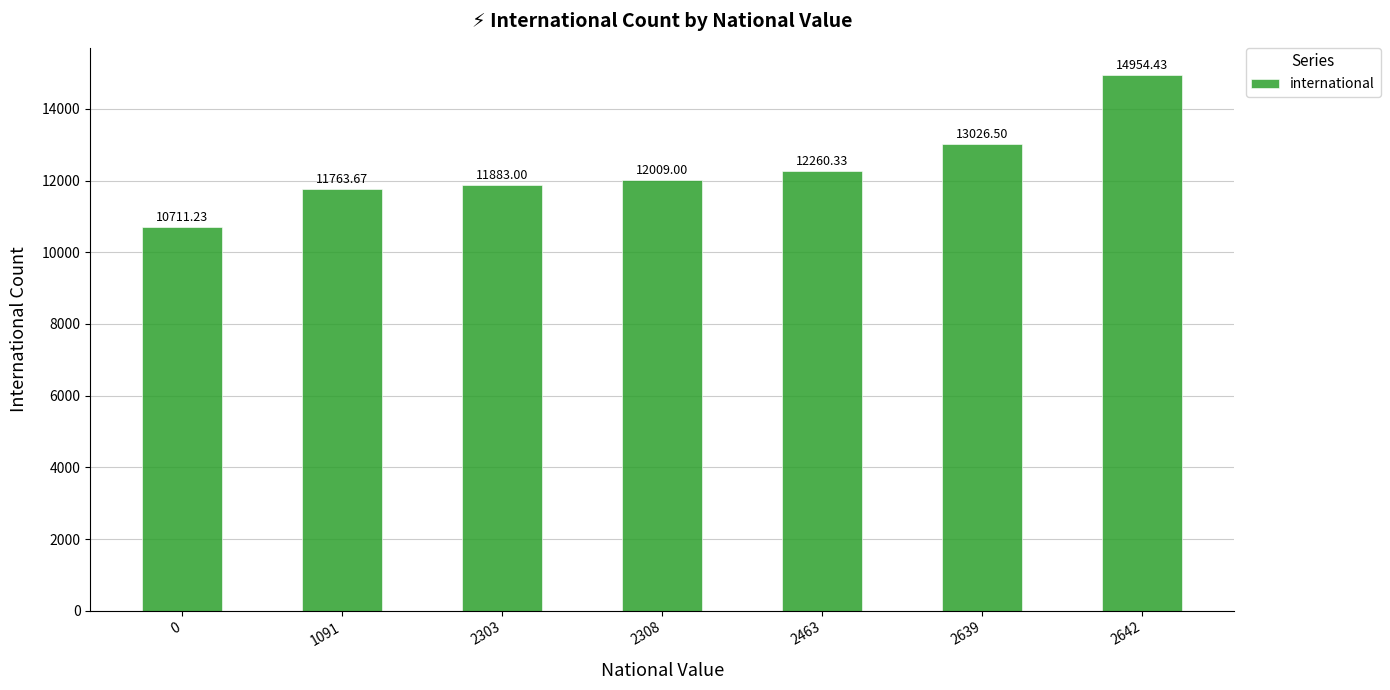

Reading left to right, what are all the values shown in this chart?

10711.2	11763.7	11883.0	12009.0	12260.3	13026.5	14954.4